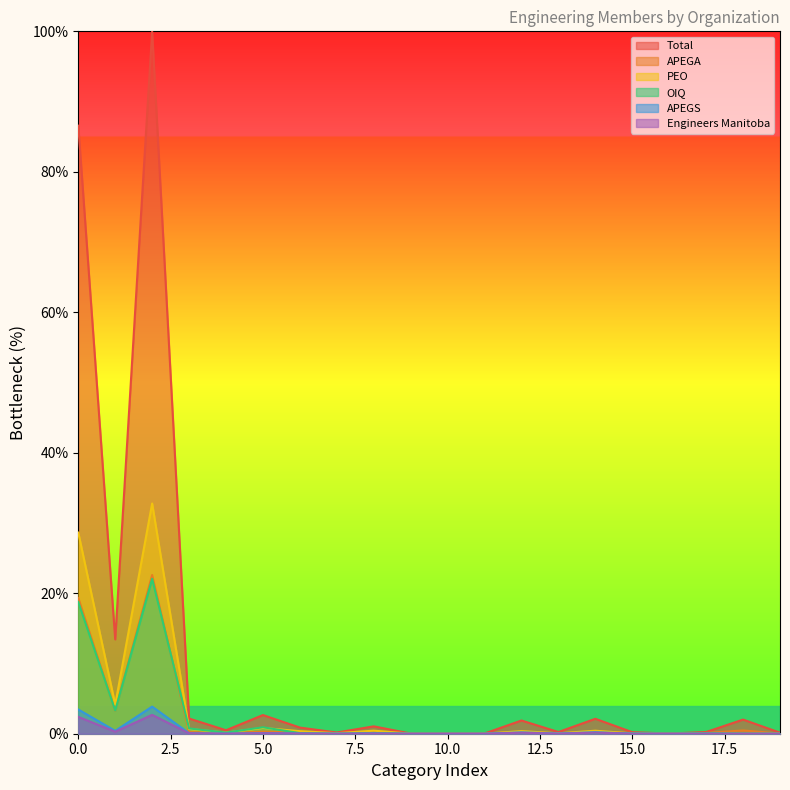

What is the value of the APEGA point at the 4th from the left?

0.2